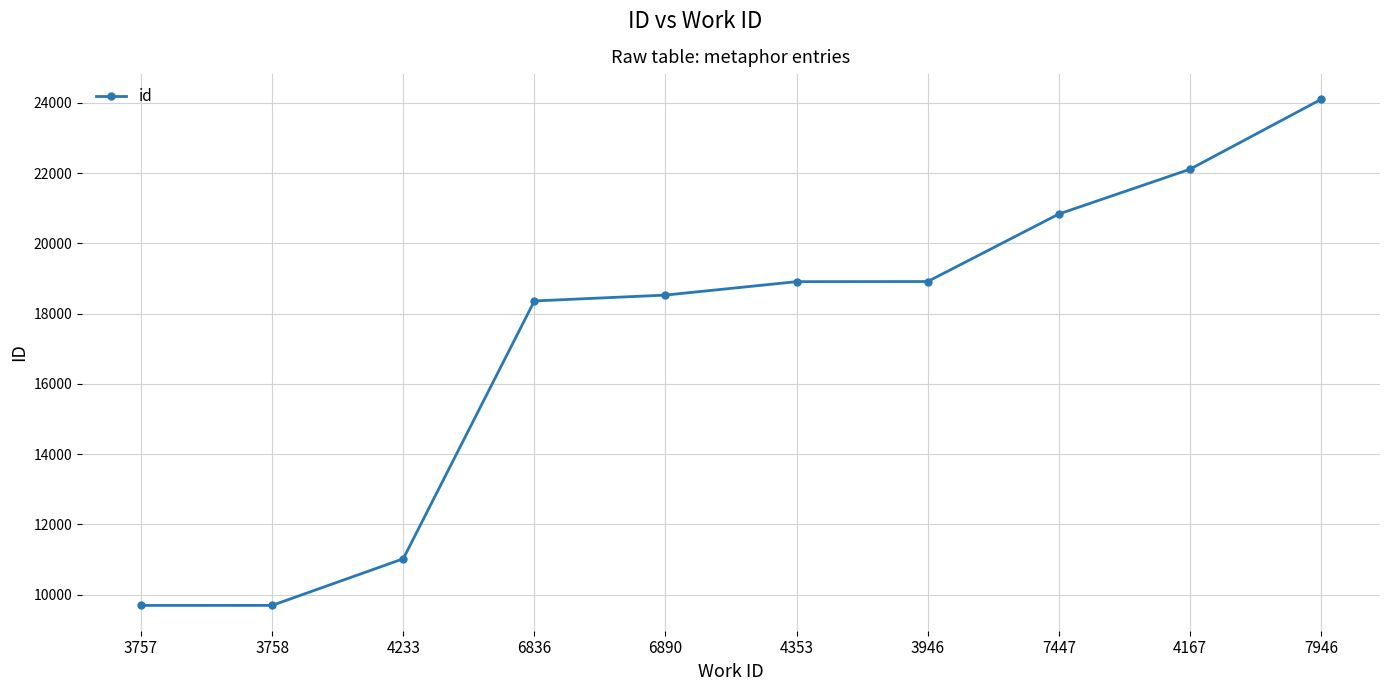

What is the greatest value displayed?

24096